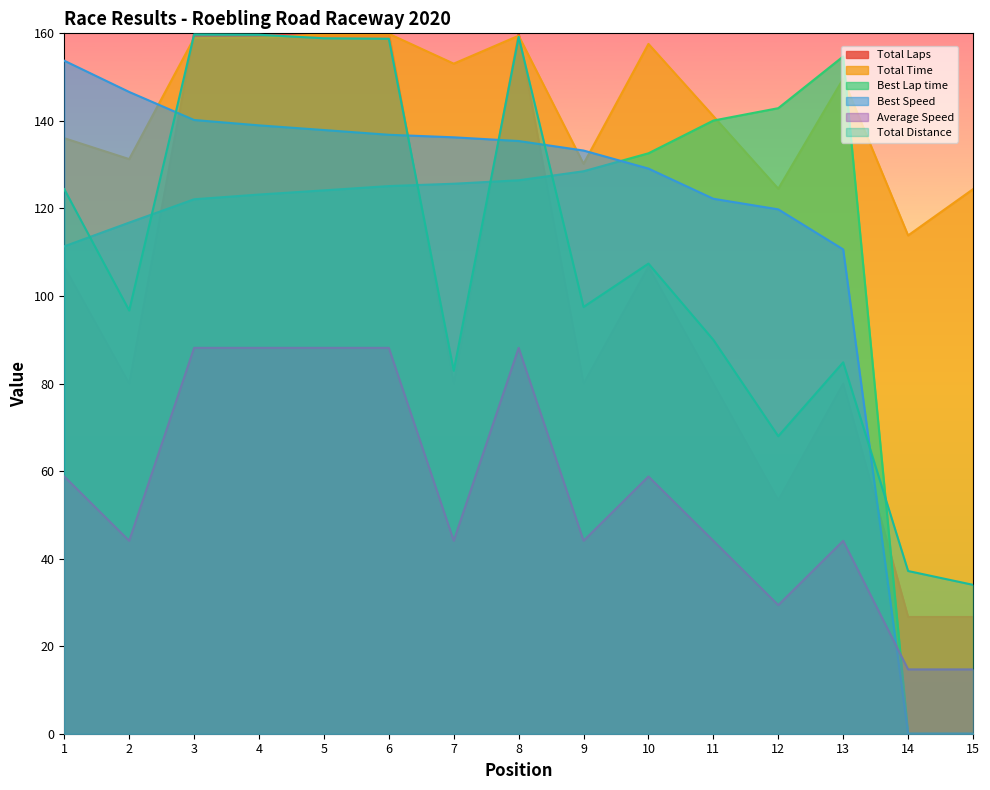

Between 13 and 10, which is larger?

10